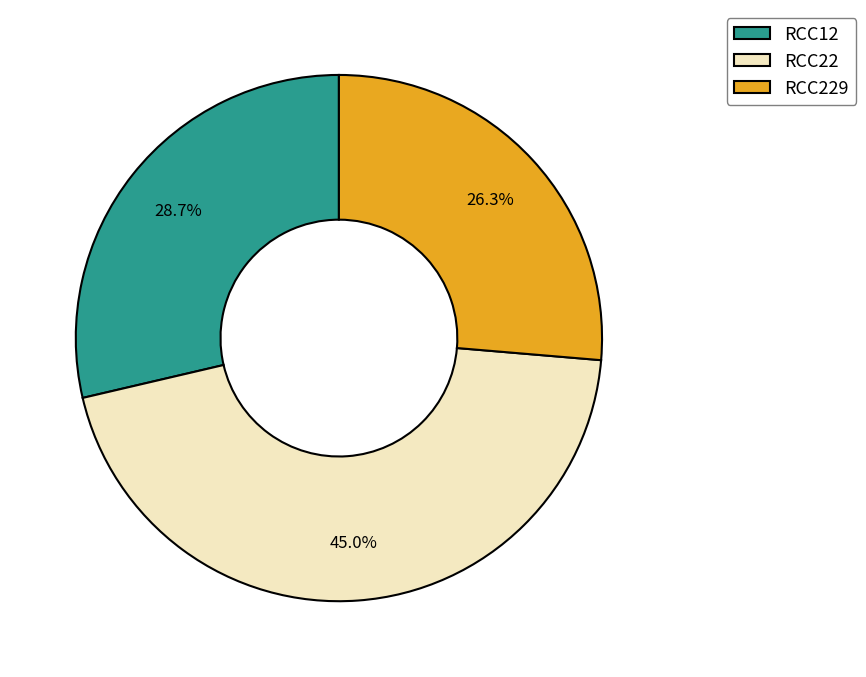

Is it true that RCC12 is 29% of the pie?

True